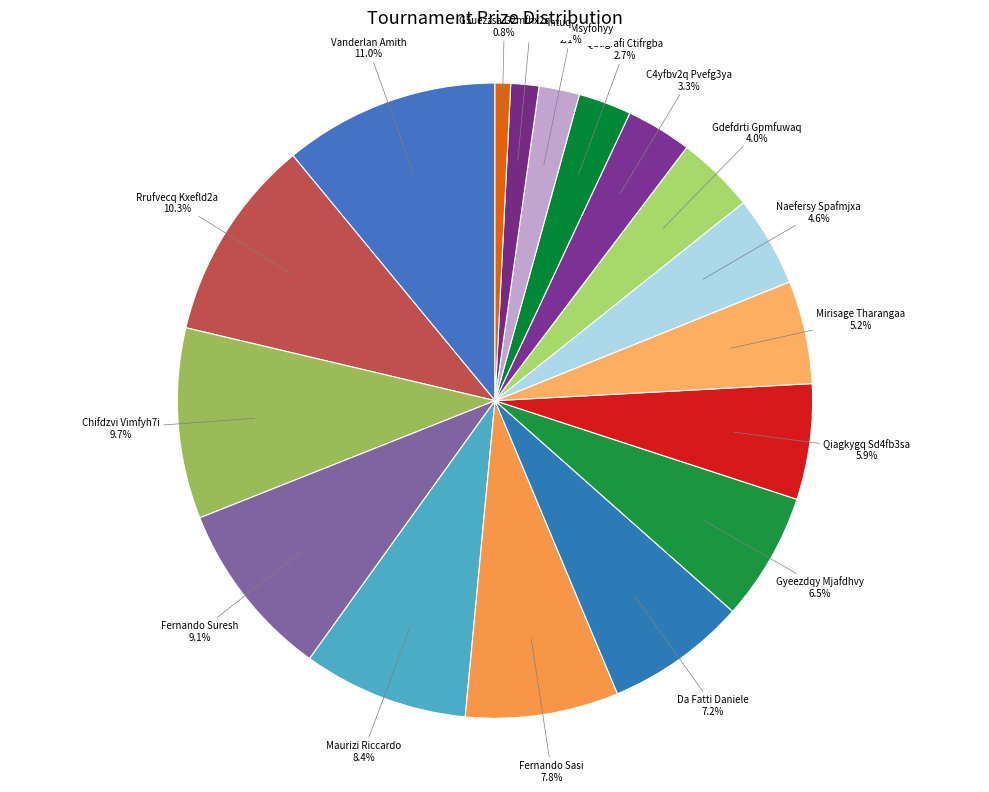

Between Gyeezdqy Mjafdhvy and Da Fatti Daniele, which is larger?

Da Fatti Daniele